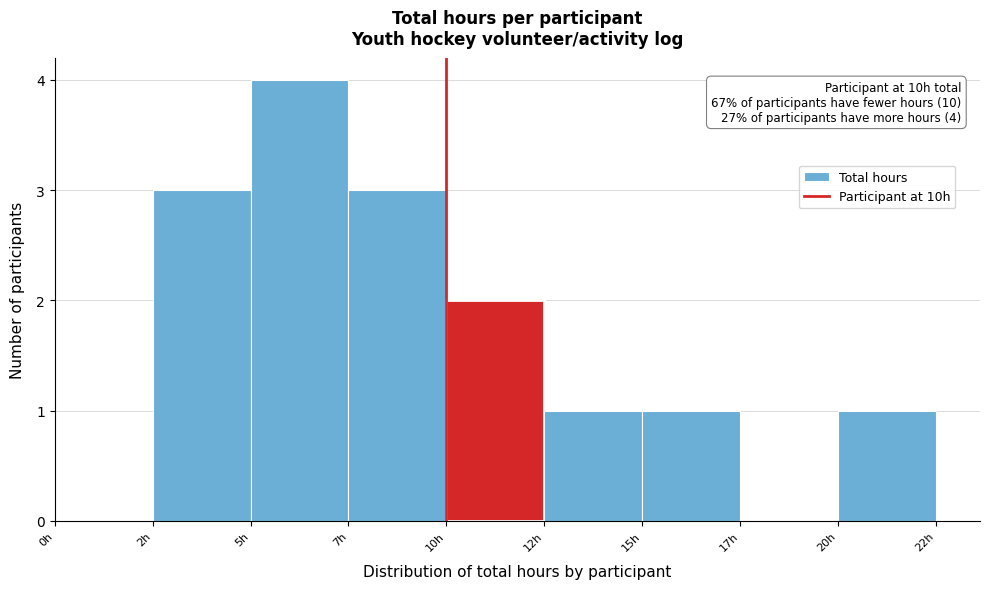

Reading right to left, list all the values displayed in this chart.

20h=1	17h=0	15h=1	12h=1	10h=2	7h=3	5h=4	2h=3	0h=0